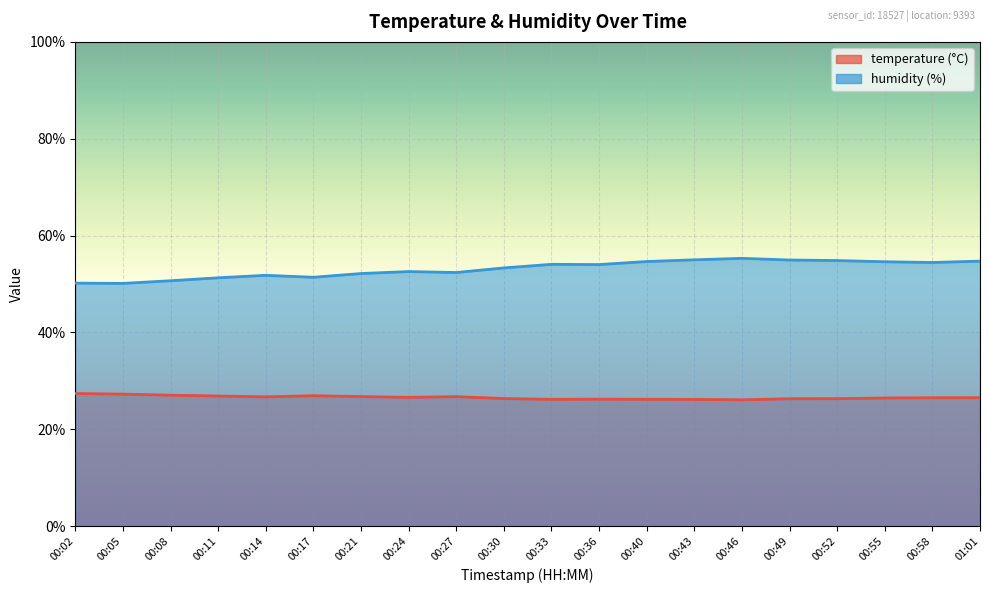

What is the sum of all humidity values?

1062.6